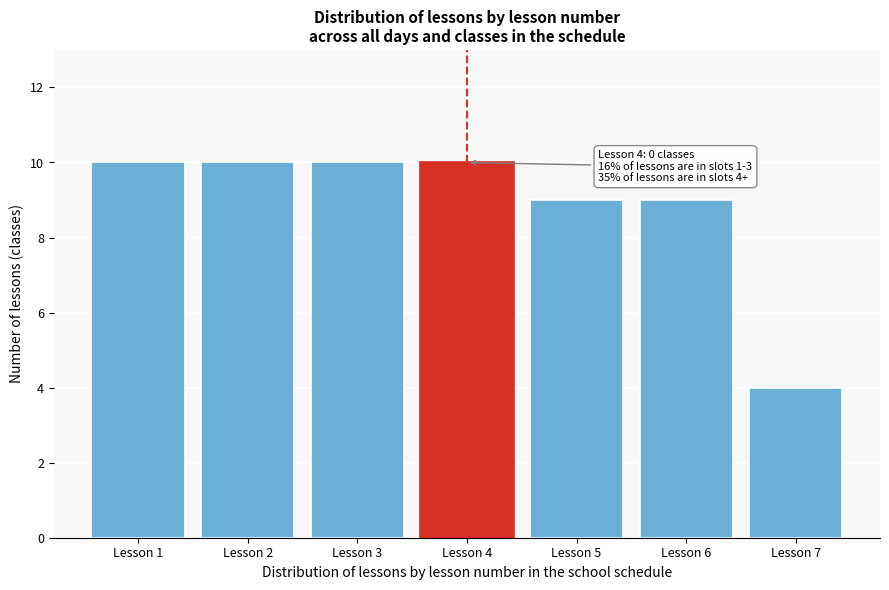

Reading left to right, extract all data points from this chart.

Lesson 1=10	Lesson 2=10	Lesson 3=10	Lesson 4=10	Lesson 5=9	Lesson 6=9	Lesson 7=4